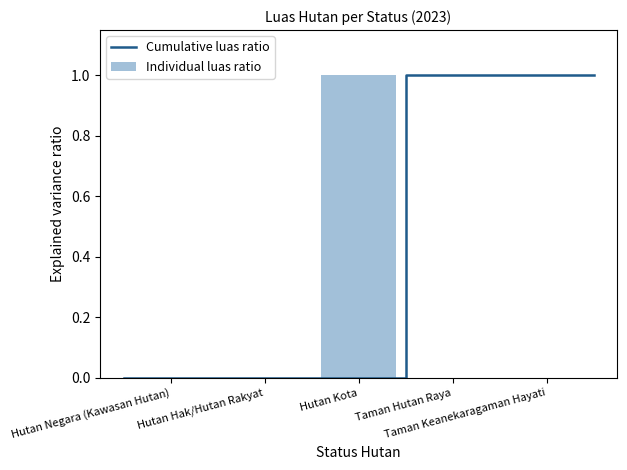

Which category has the lowest value across all series?

Hutan Negara (Kawasan Hutan)